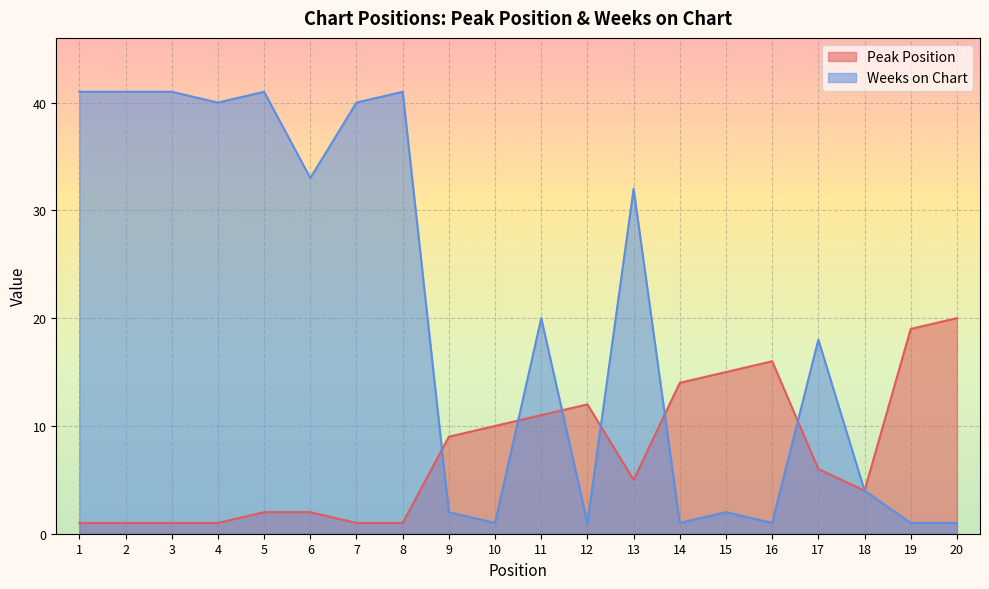

At which category is the sum across all series the highest?

5